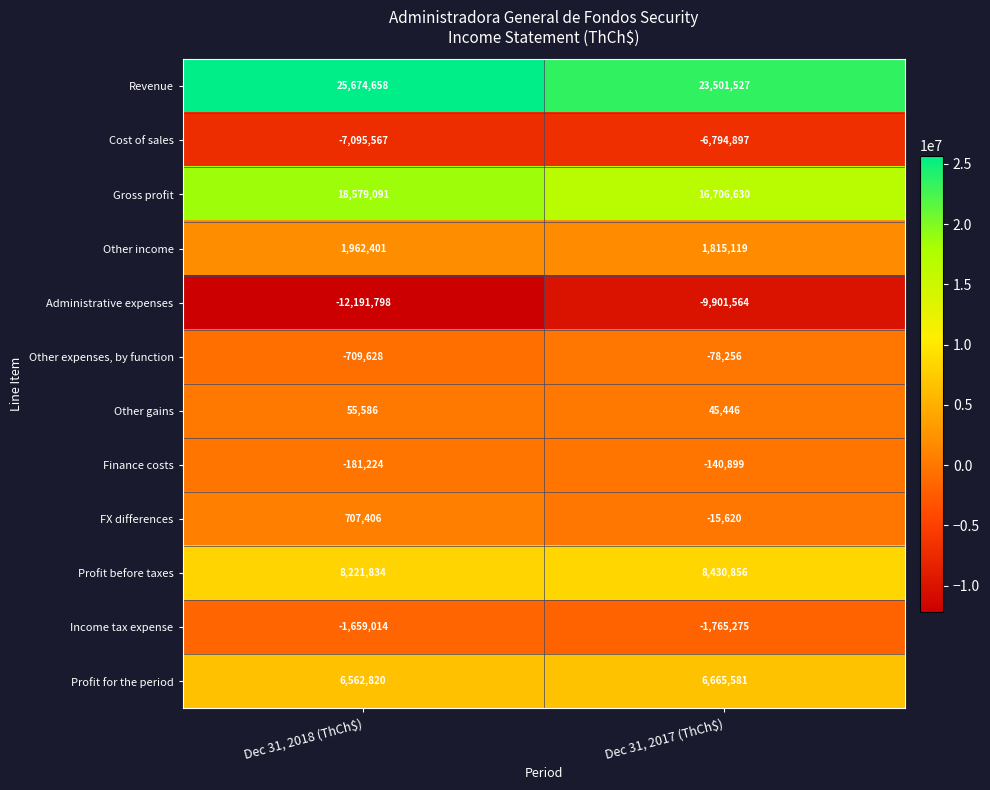

What is the spread (max minus min) of values at Dec 31, 2018 (ThCh$)?

37866456